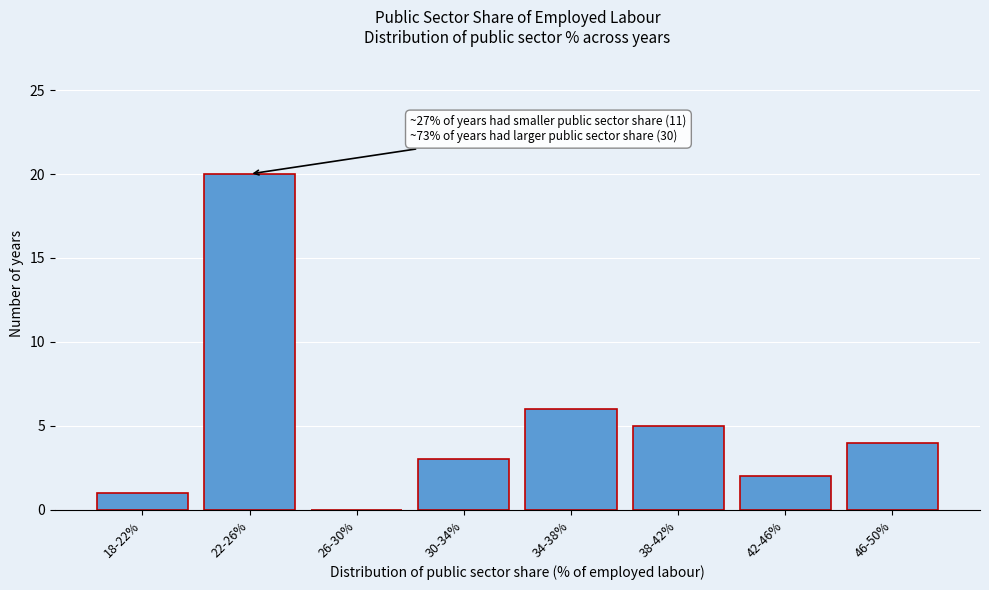

Reading right to left, transcribe all the data shown in this chart.

46-50%=4	42-46%=2	38-42%=5	34-38%=6	30-34%=3	26-30%=0	22-26%=20	18-22%=1